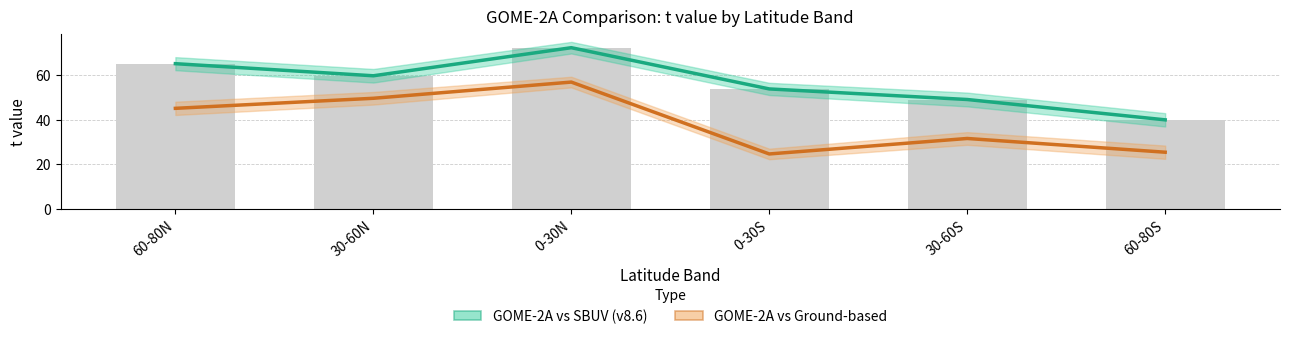

What is the value of the GOME-2A vs SBUV bar at the 2nd from the left?

59.8